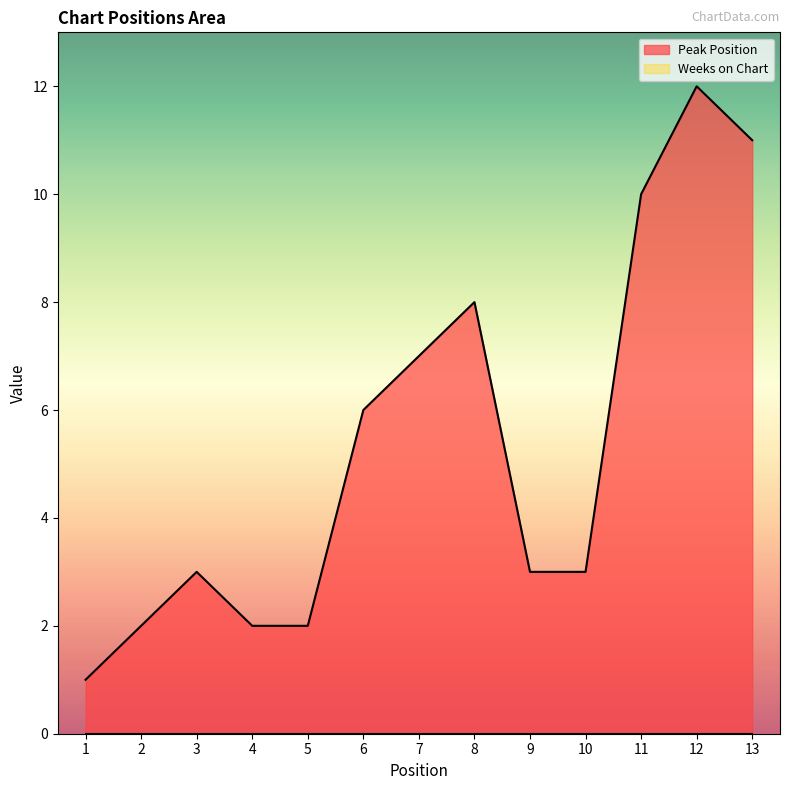

Rank the categories by value from highest to lowest.

12, 13, 11, 8, 7, 6, 3, 9, 10, 2, 4, 5, 1